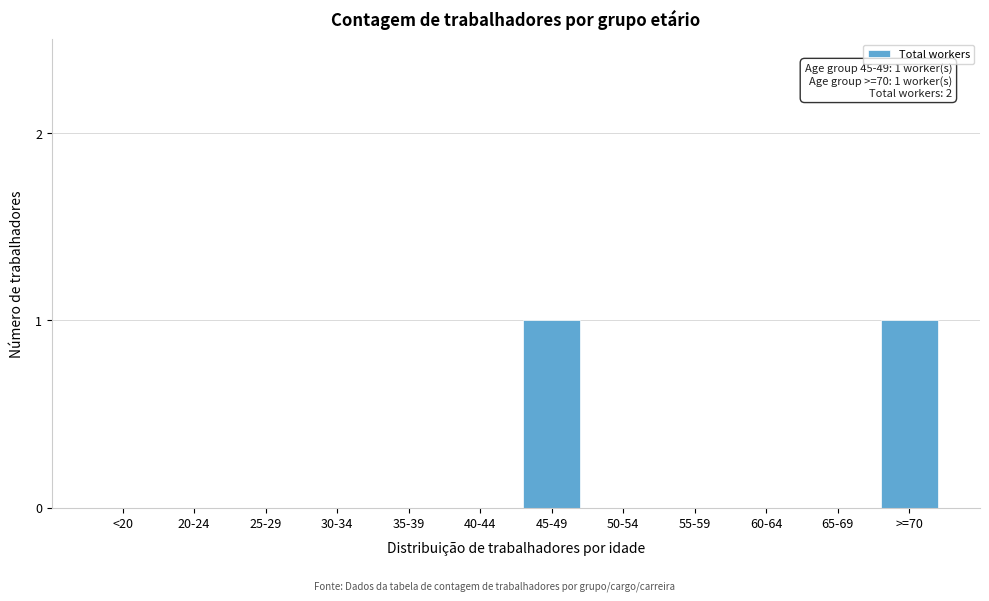

Reading right to left, what are all the values shown in this chart?

>=70=1	65-69=0	60-64=0	55-59=0	50-54=0	45-49=1	40-44=0	35-39=0	30-34=0	25-29=0	20-24=0	<20=0